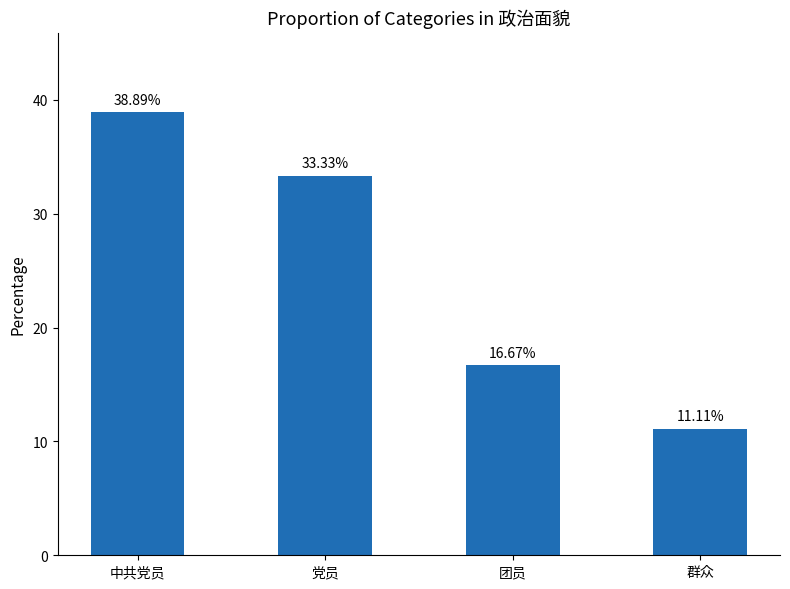

Is it true that the value at 党员 is 33.3?

True